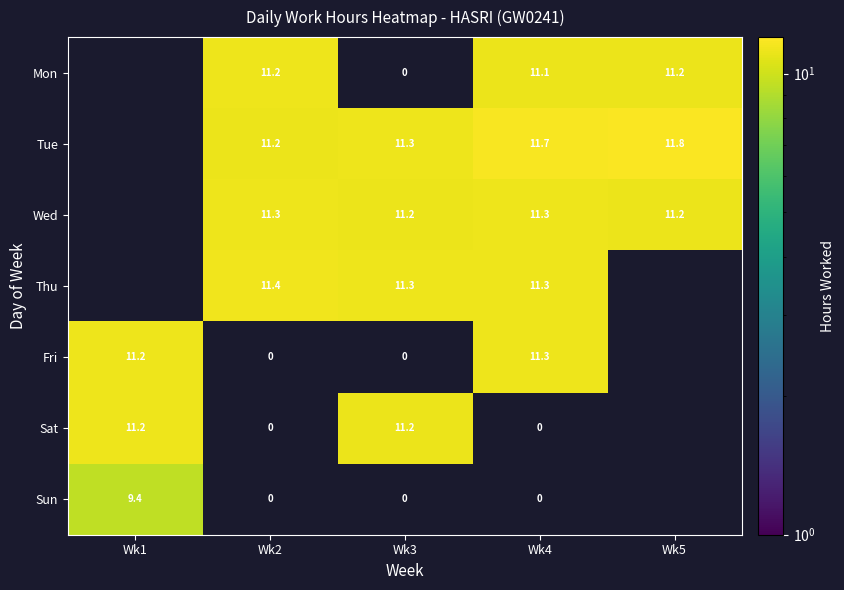

How many series are shown in this chart?

7